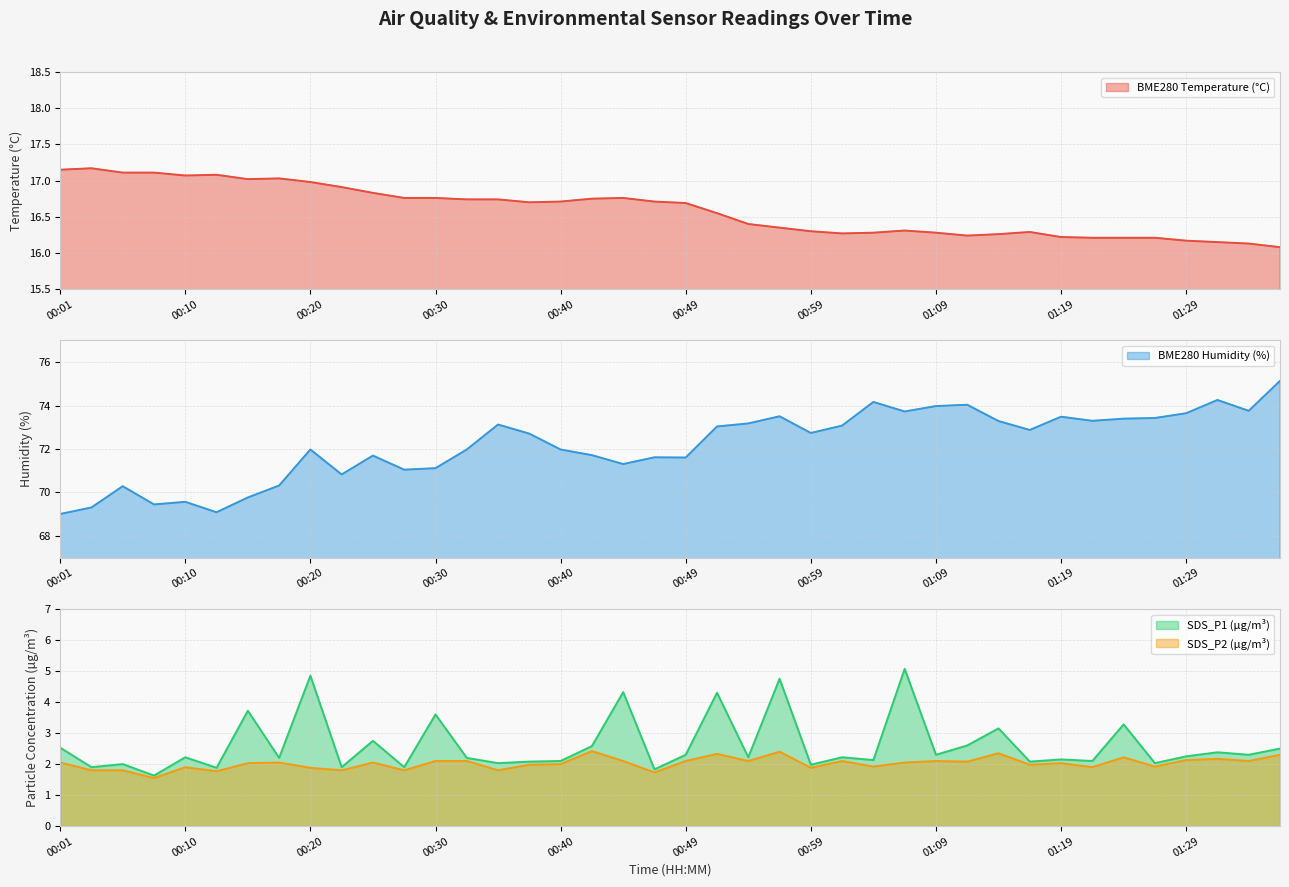

True or false: SDS_P1 and BME280_temperature cross at least once.

False